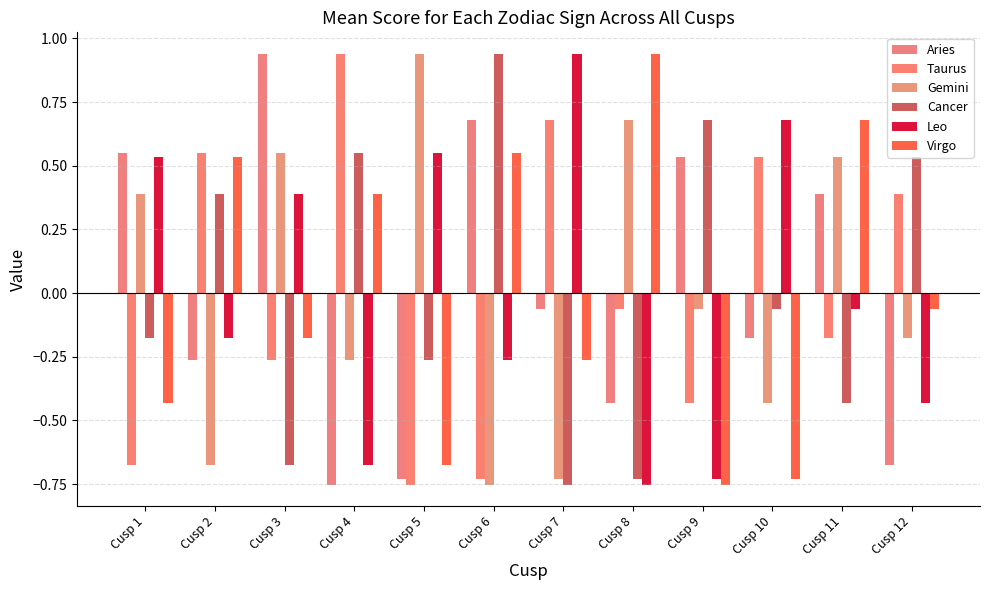

The value of Aries at Cusp 9 is 0.2. True or false?

False